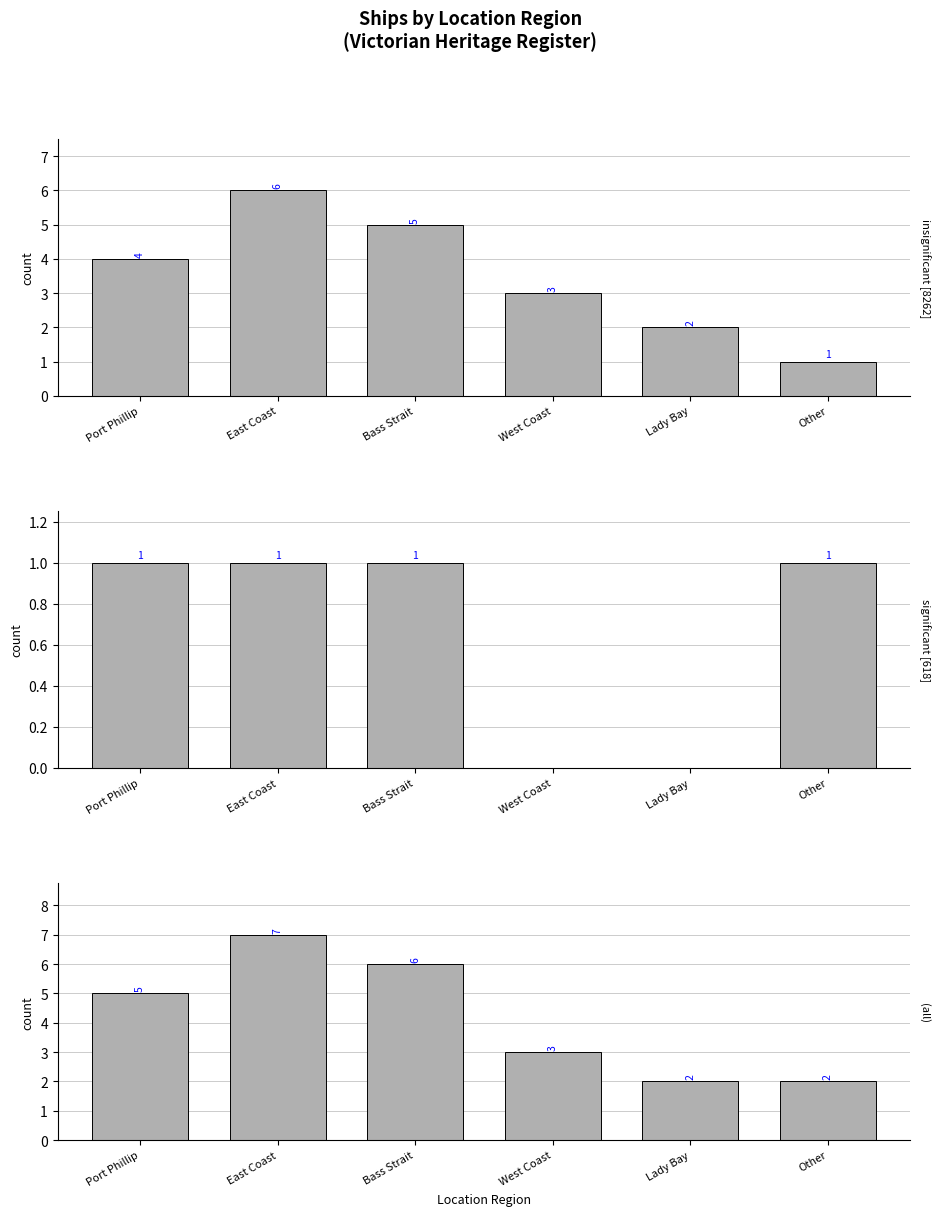

Reading left to right, list all the values displayed in this chart.

without image [21]: 4	6	5	3	2	1
with image [4]: 1	1	1	0	0	1
all [25]: 5	7	6	3	2	2